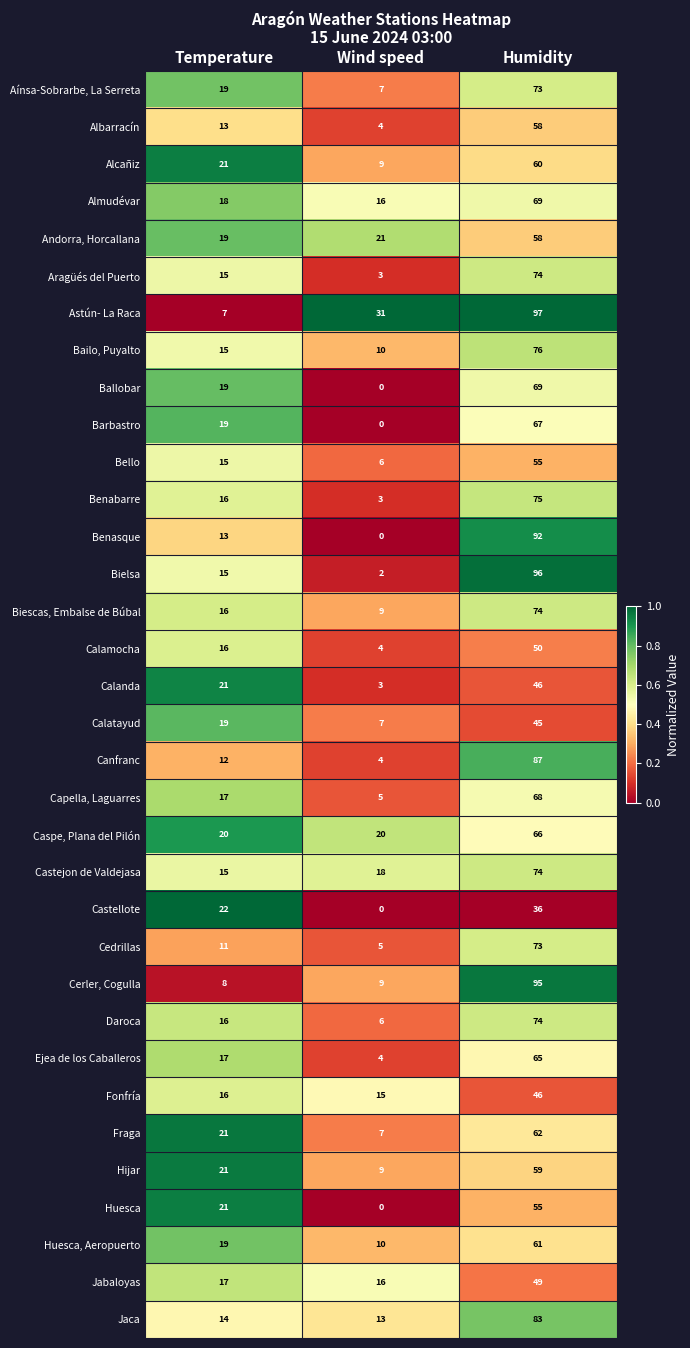

What is the highest value of the Calanda series?

46